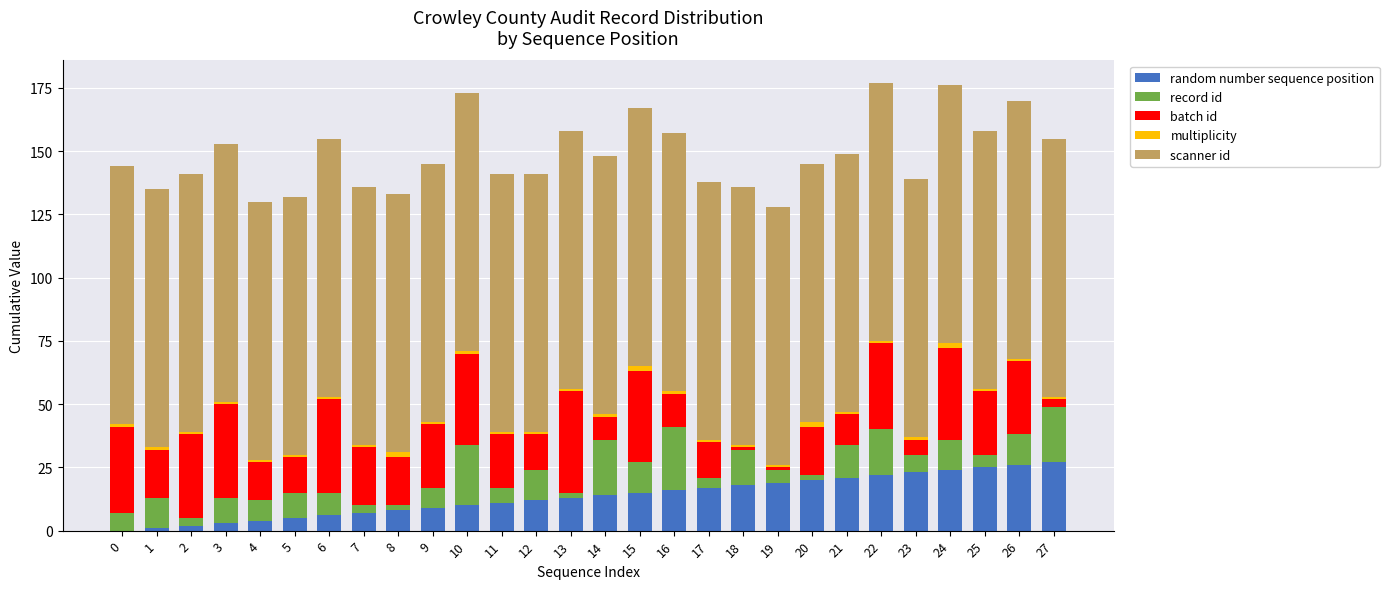

The value of random number sequence position at 22 is 22. True or false?

True